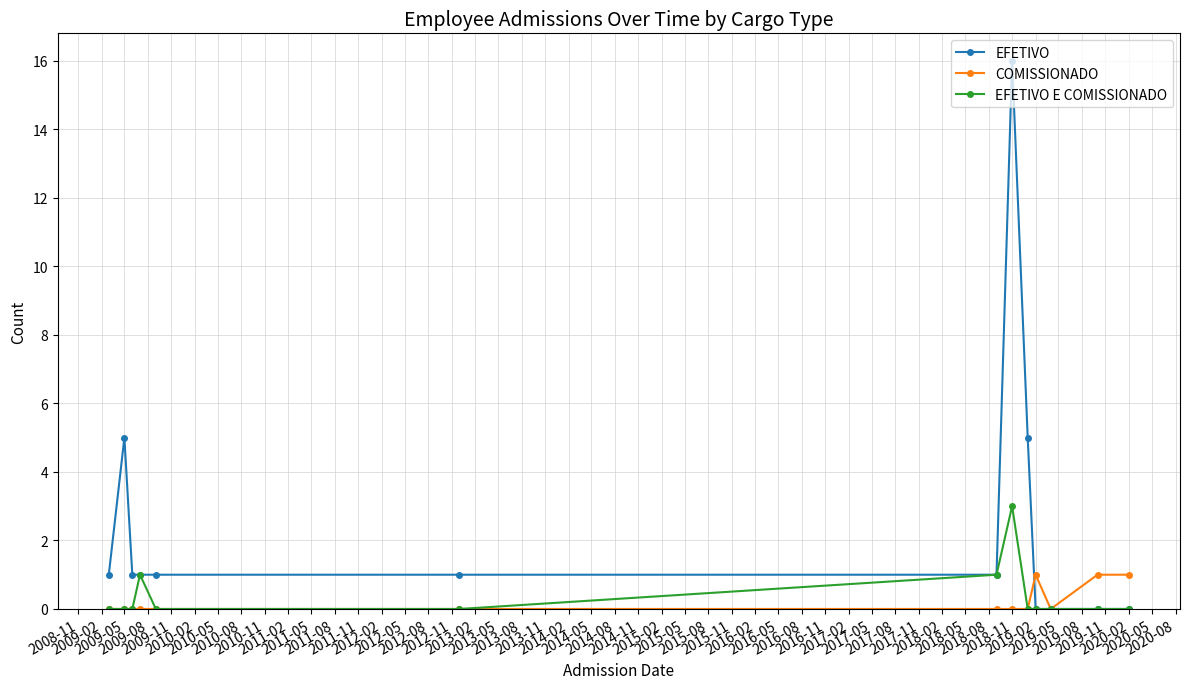

True or false: EFETIVO E COMISSIONADO has more than 0 points higher than both neighbors.

True